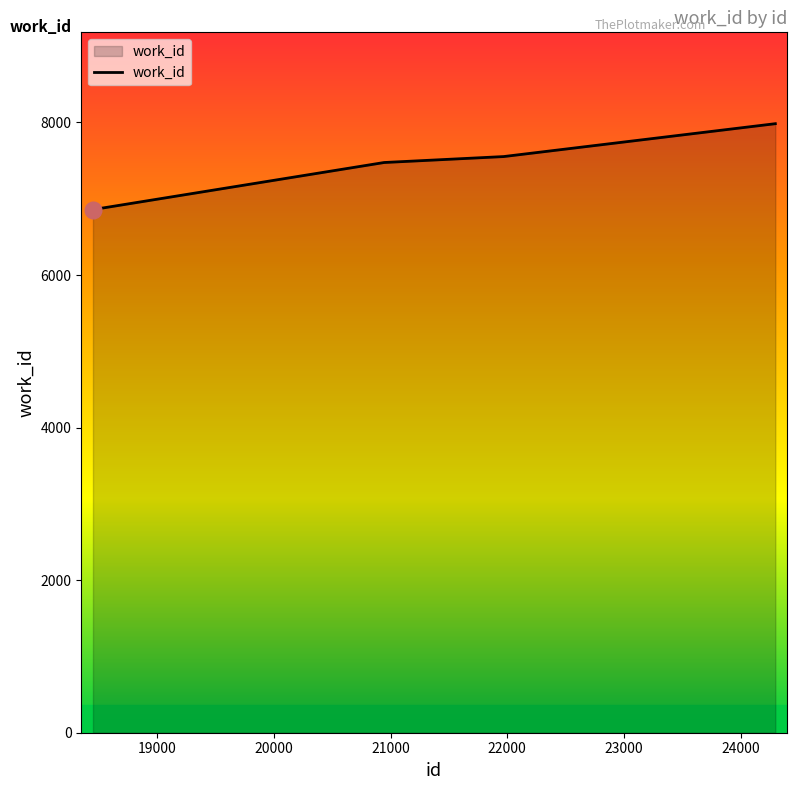

How many lines are shown in the chart?

1